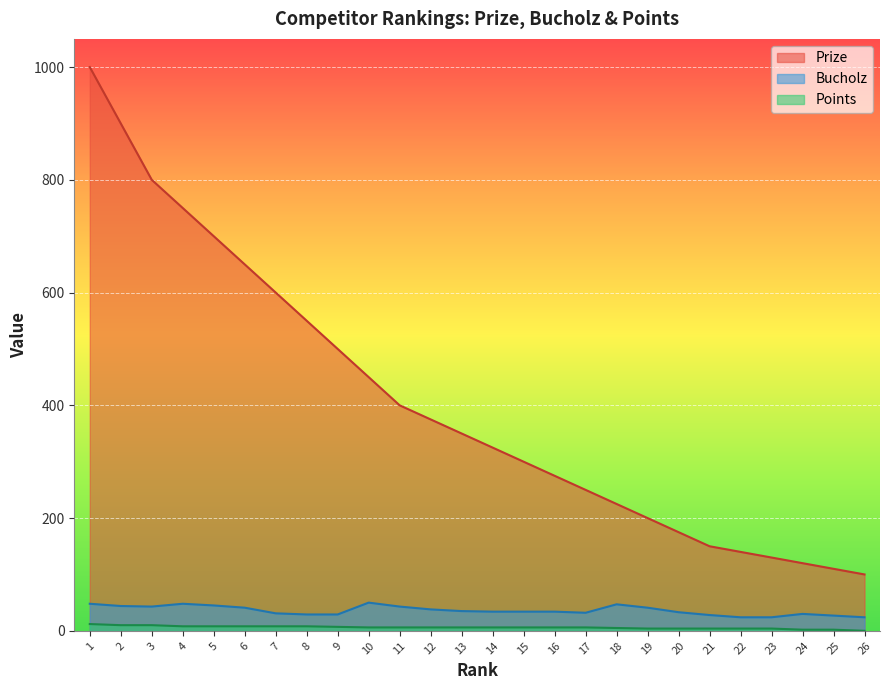

What are all the series names shown in the legend?

Prize, Bucholz, Points